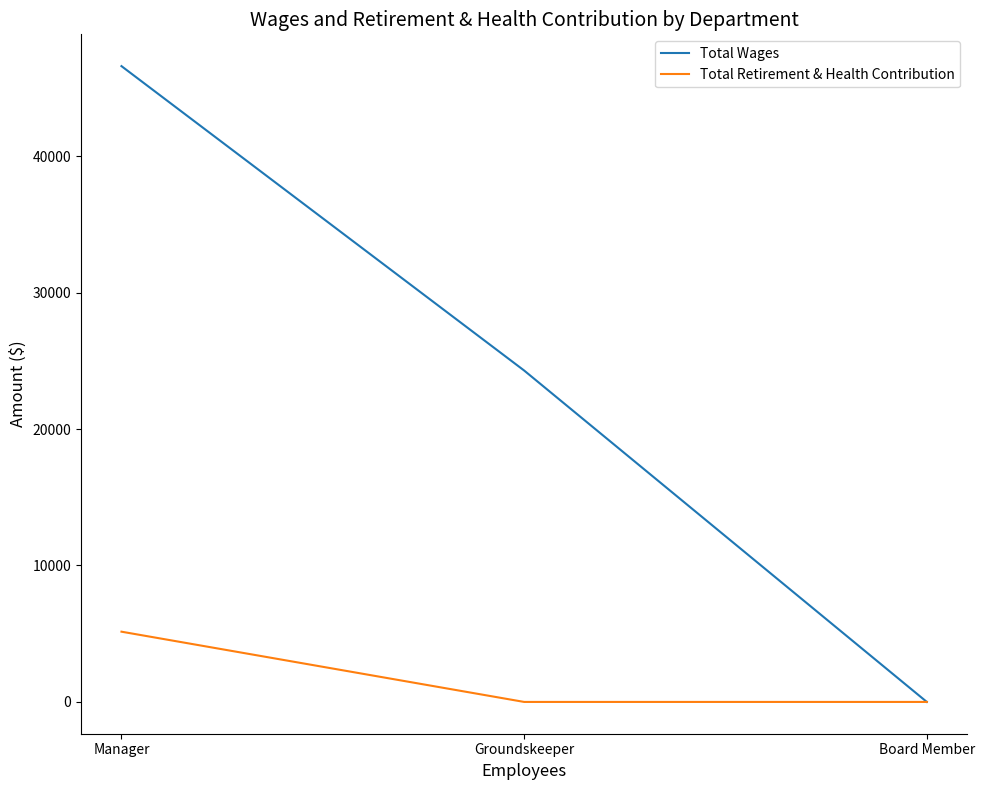

Which series has the largest total across all categories?

Total Wages